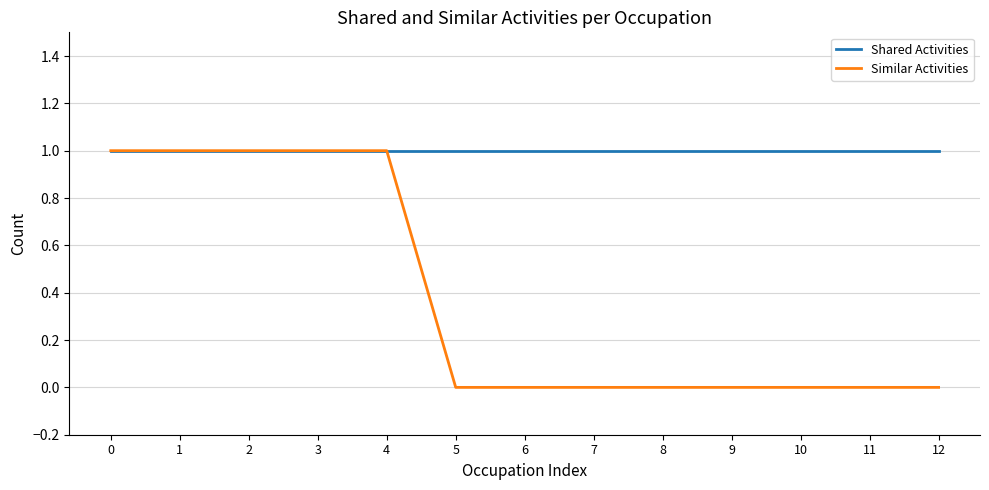

What are all the series names shown in the legend?

Shared Activities, Similar Activities